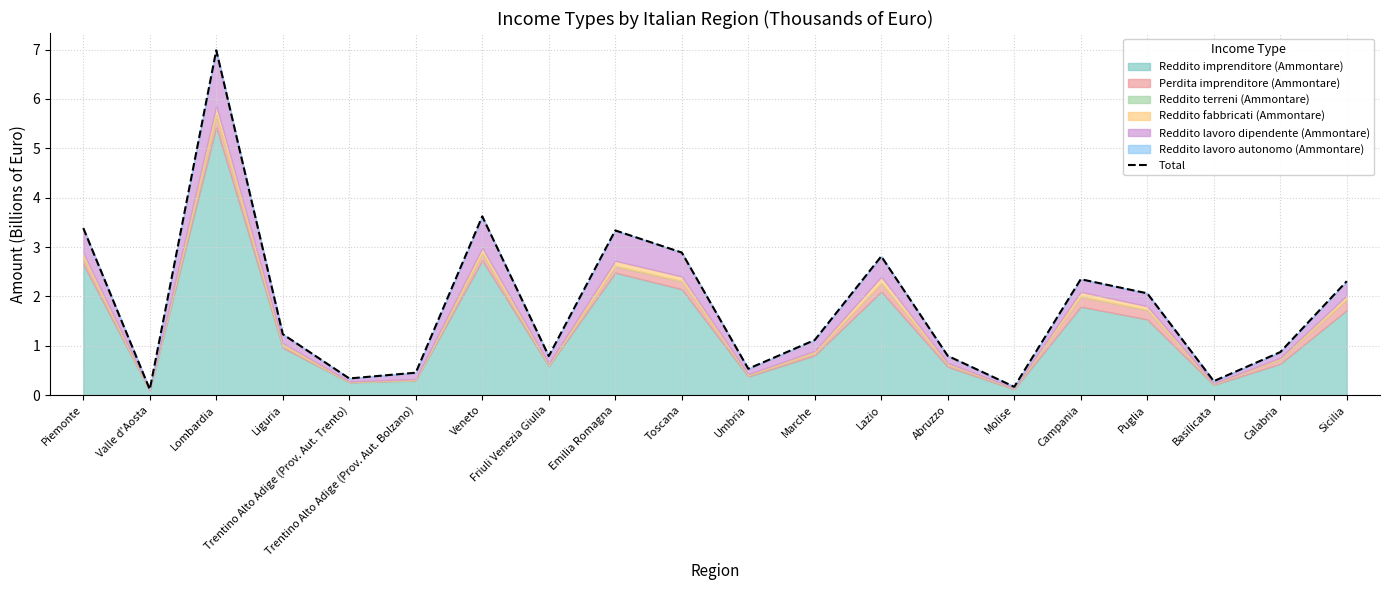

Reading right to left, what are all the values shown in this chart?

2.3	0.9	0.3	2.1	2.3	0.2	0.8	2.8	1.1	0.5	2.9	3.3	0.8	3.6	0.5	0.3	1.2	7.0	0.1	3.4